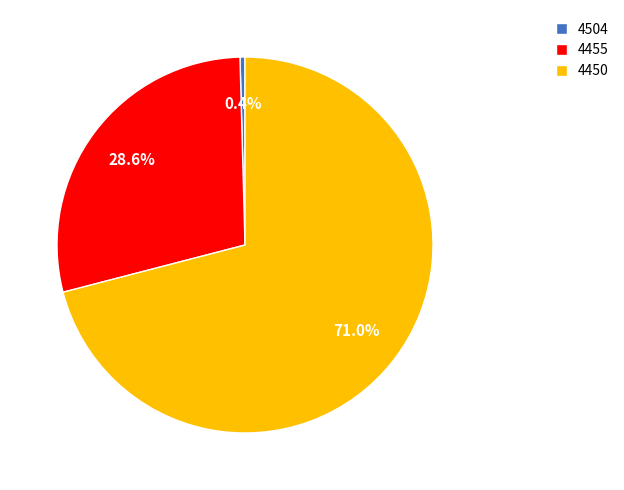

Is 4455 the majority of the pie?

No